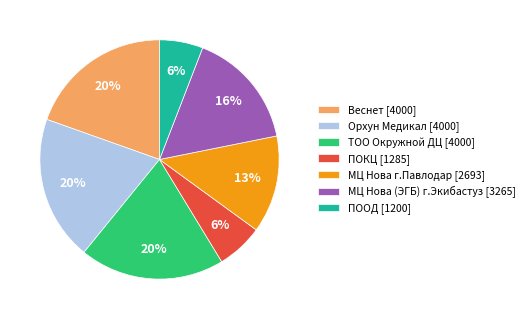

Between Веснет and ПООД, which is larger?

Веснет